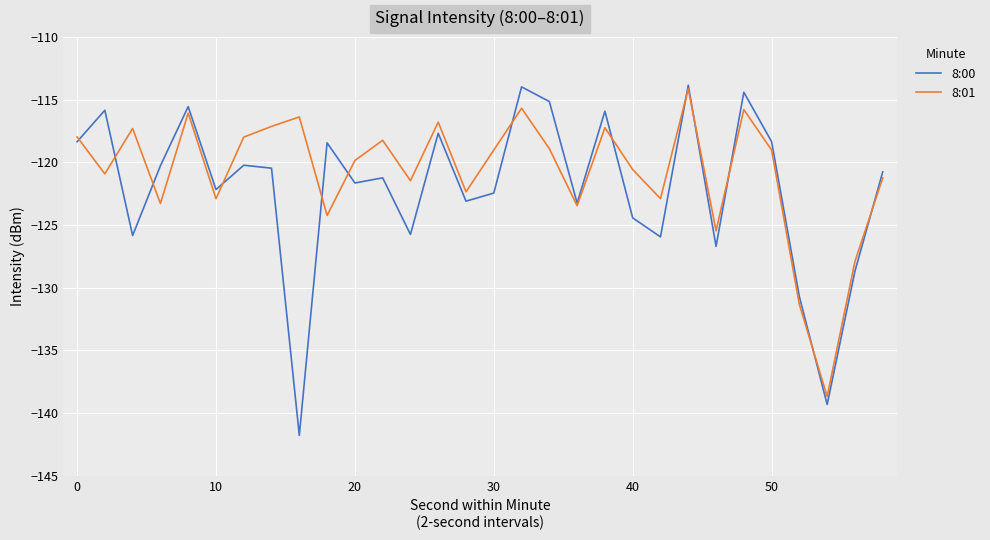

How many lines are shown in the chart?

2